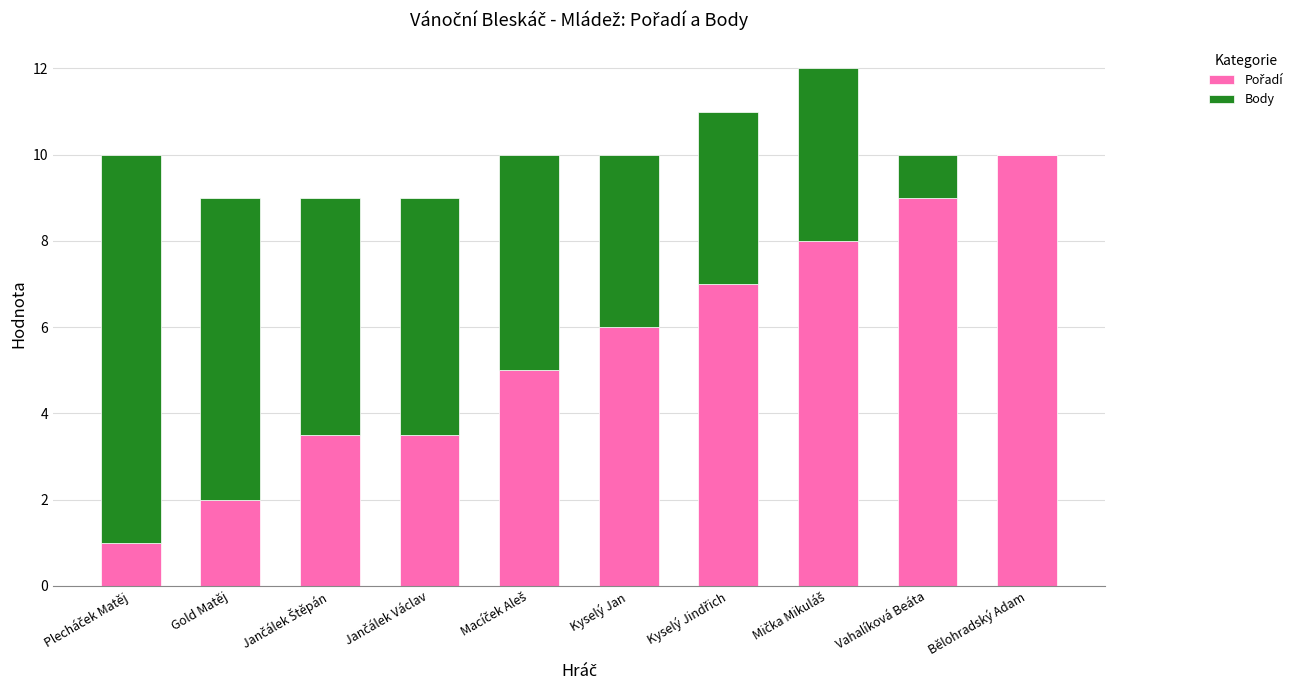

How many distinct data groups are displayed?

2